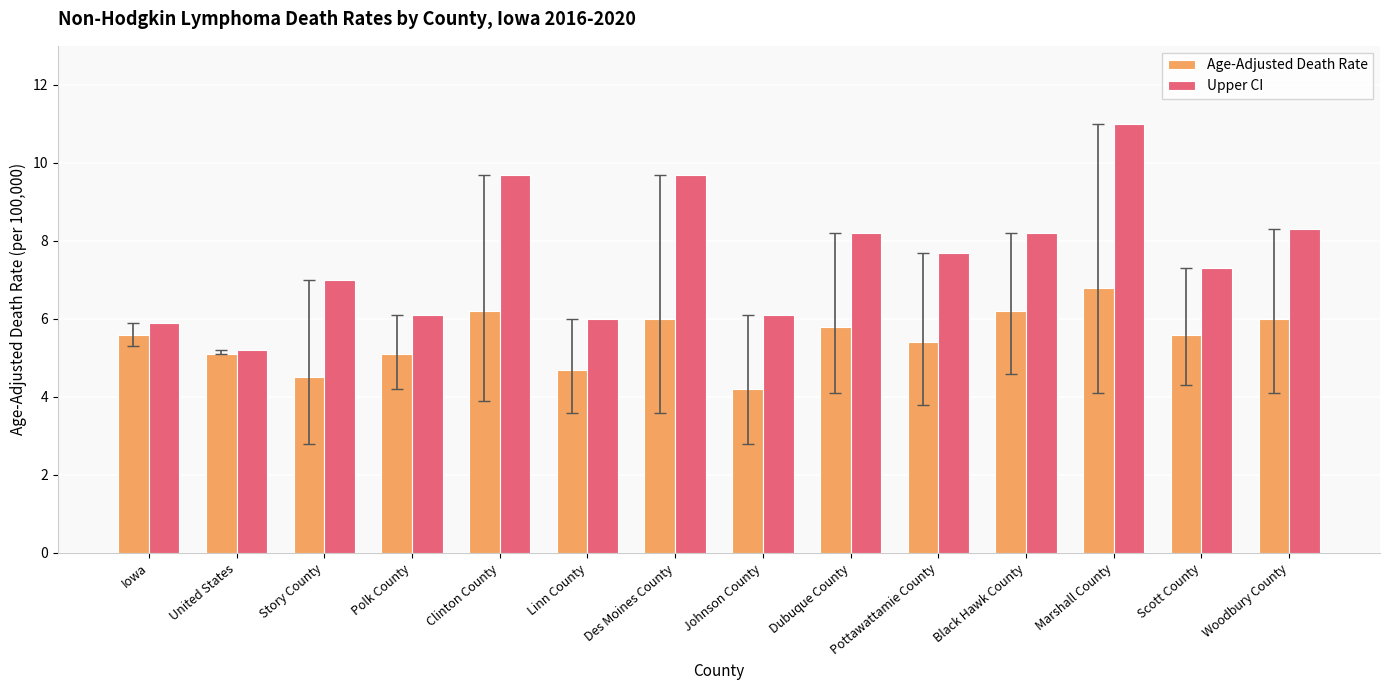

Is the value of Age-Adjusted Death Rate at Marshall County greater than the value of Upper CI at Dubuque County?

No